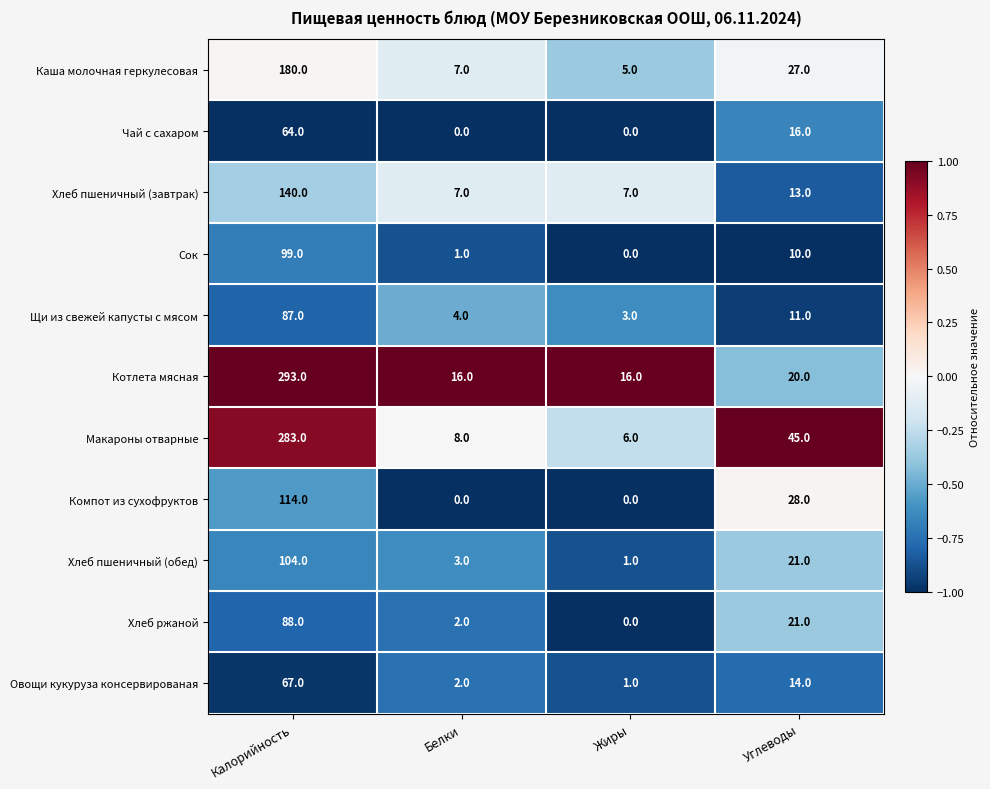

What is the difference between the maximum and minimum values in the Хлеб пшеничный (завтрак) series?

133